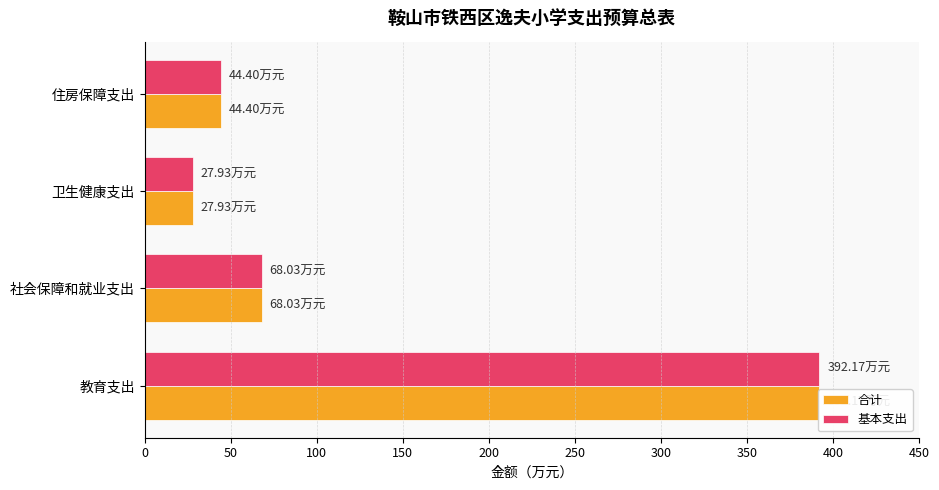

How many bars are there in total?

8